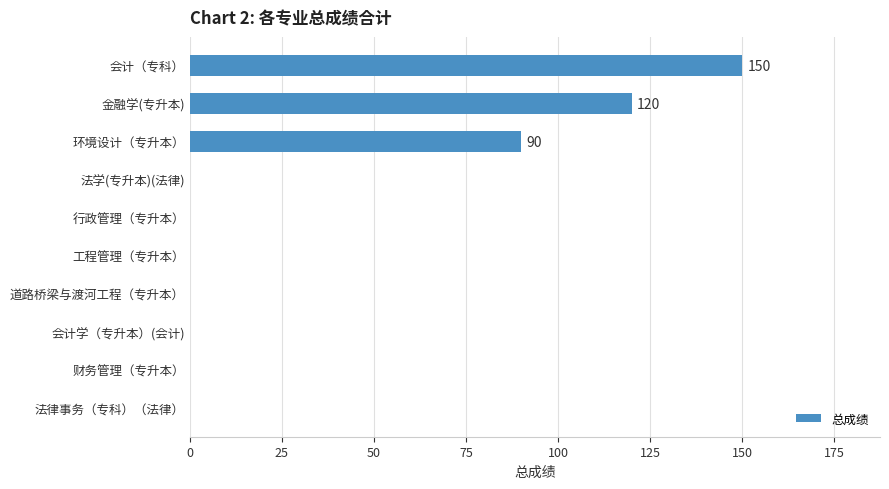

True or false: the data shows 0 at 财务管理（专升本）.

True